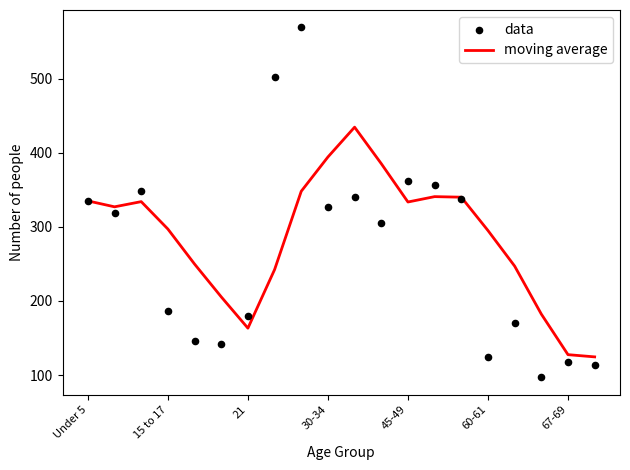

Which series has the widest spread of Y values?

data